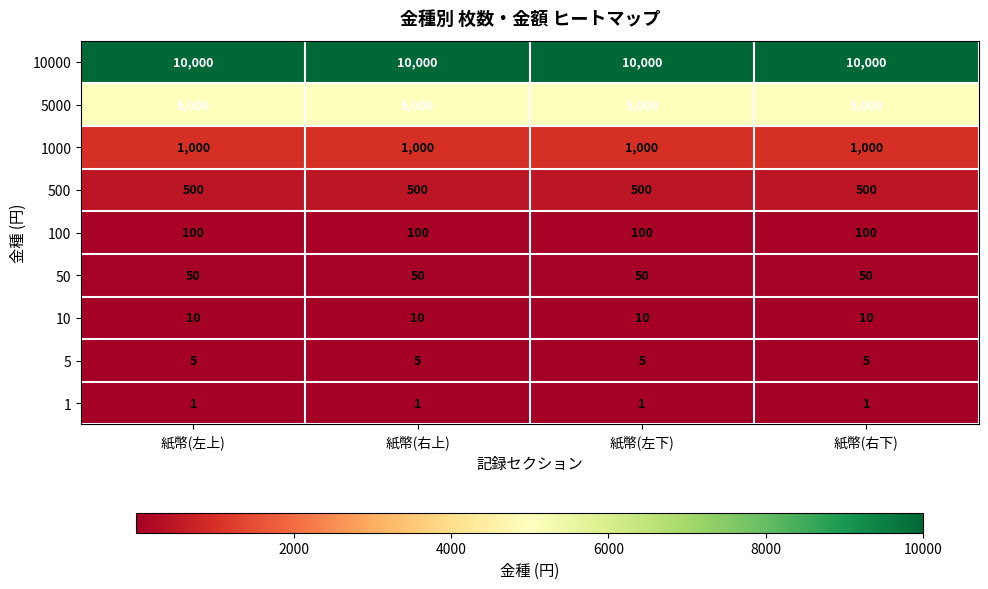

Rank the series at 紙幣(右上) from lowest to highest value.

1, 5, 10, 50, 100, 500, 1000, 5000, 10000